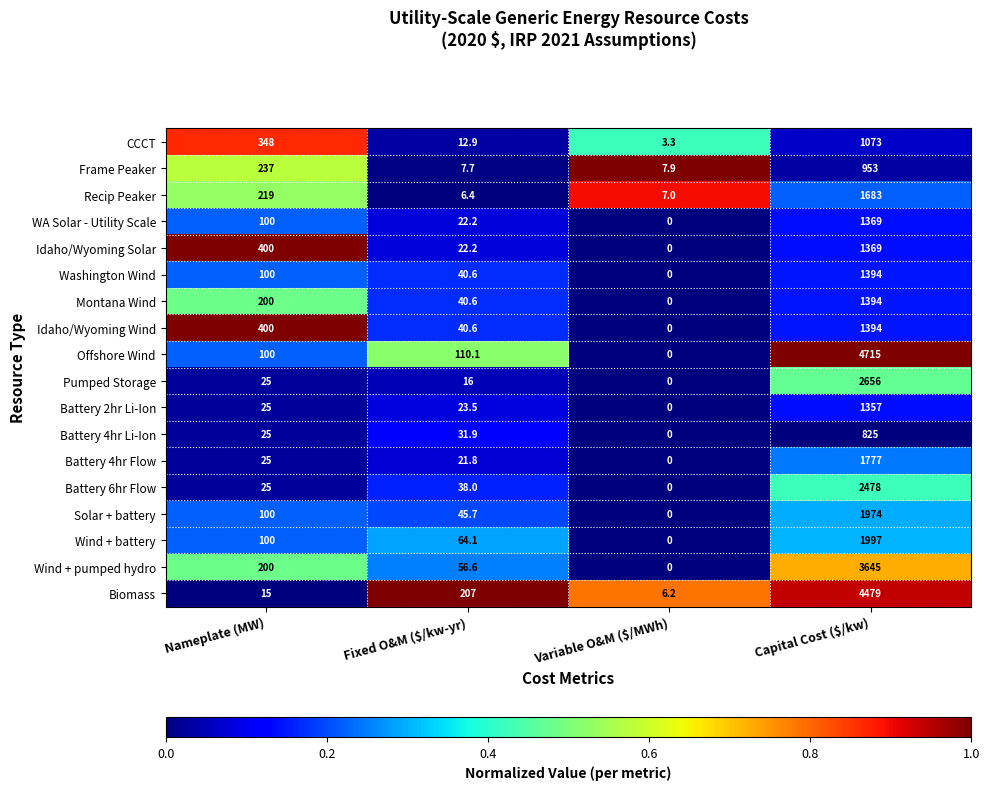

What is the maximum value shown in the chart?

4715.0